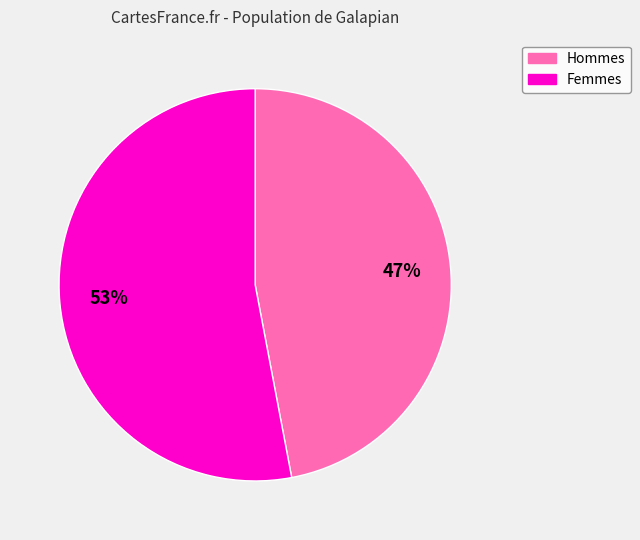

Is there any slice that represents more than half of the pie?

Yes